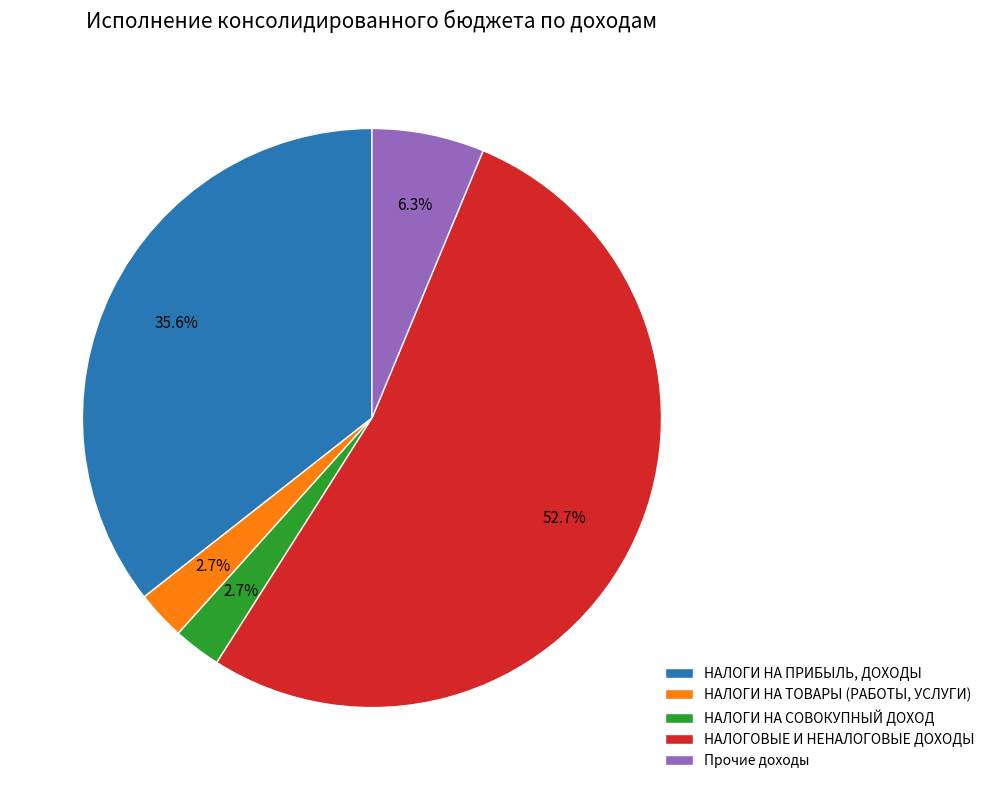

Which slice is the largest?

НАЛОГОВЫЕ И НЕНАЛОГОВЫЕ ДОХОДЫ